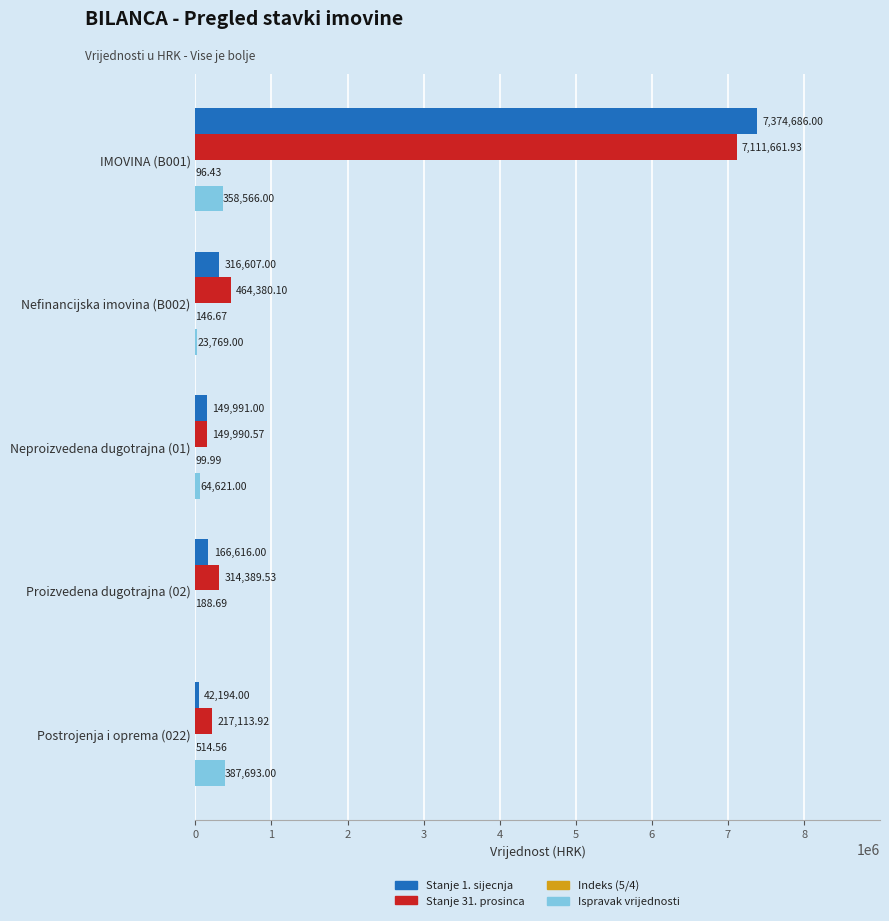

Which series changed the most between IMOVINA (B001) and Proizvedena dugotrajna (02)?

Stanje 1. sijecnja